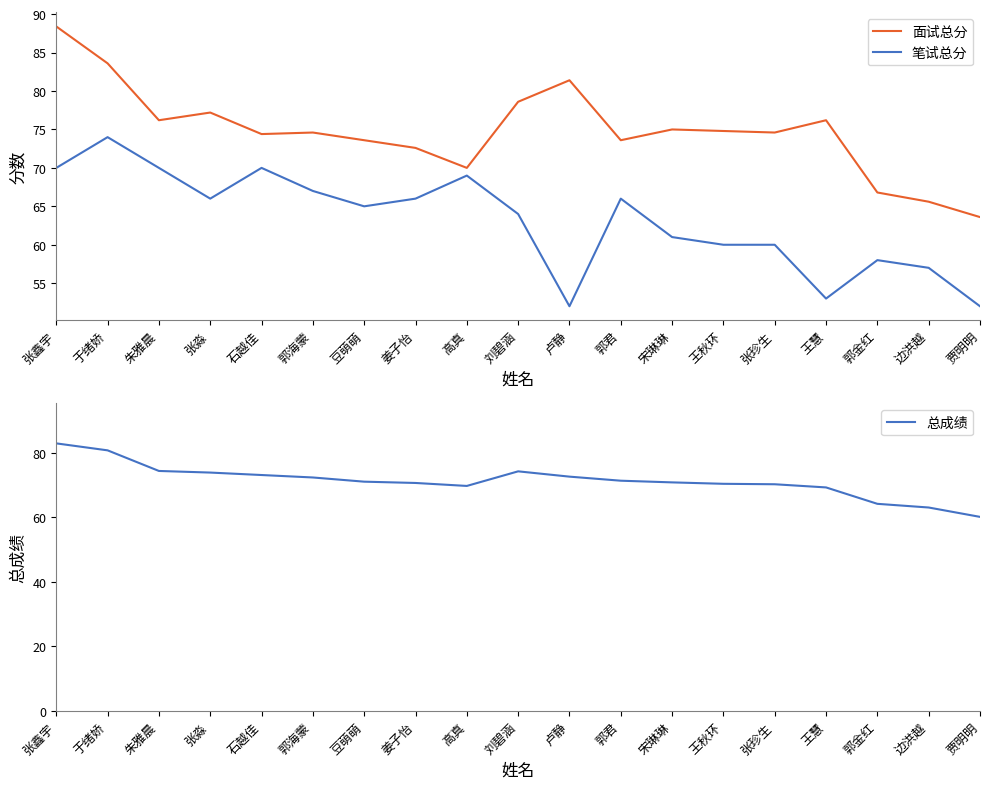

What is the approximate value of 总成绩 at 于绪娇?

80.7